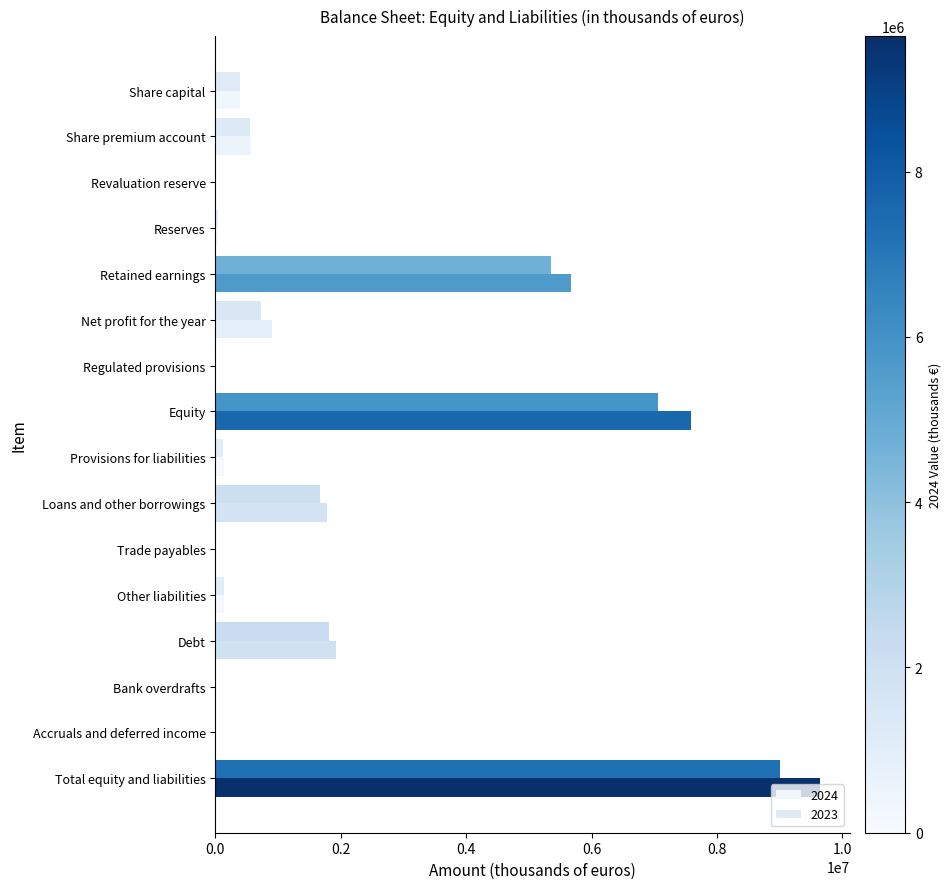

Count the number of data series in this chart.

2